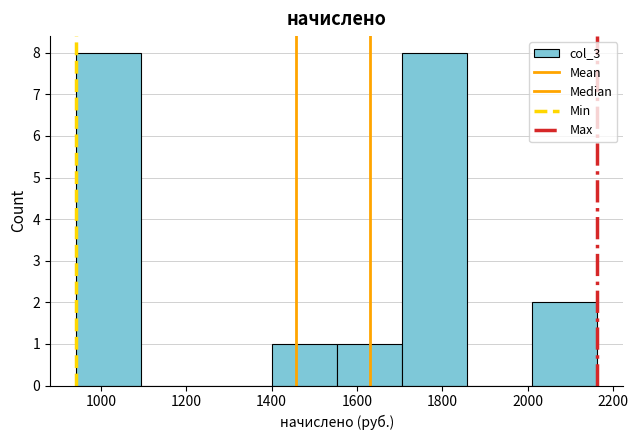

Reading left to right, transcribe this chart: for each bar, give the range it covers on the x-axis and its height. Neither the bar edges nor the heights are printed on the chart, so give them approximately, as read against the axes.

940 to 1100: 8
1100 to 1240: 0
1240 to 1400: 0
1400 to 1560: 1
1560 to 1700: 1
1700 to 1860: 8
1860 to 2020: 0
2020 to 2160: 2